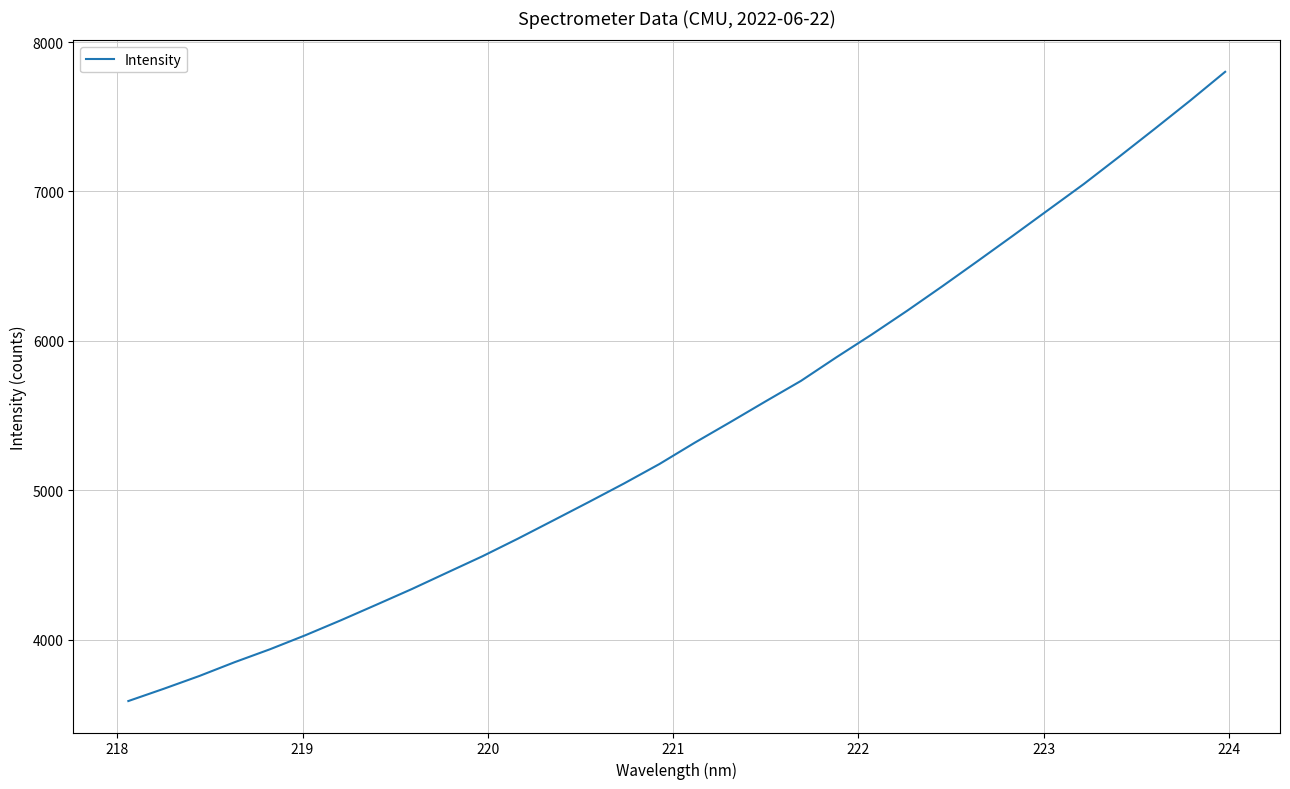

What is the greatest value displayed?

7801.0